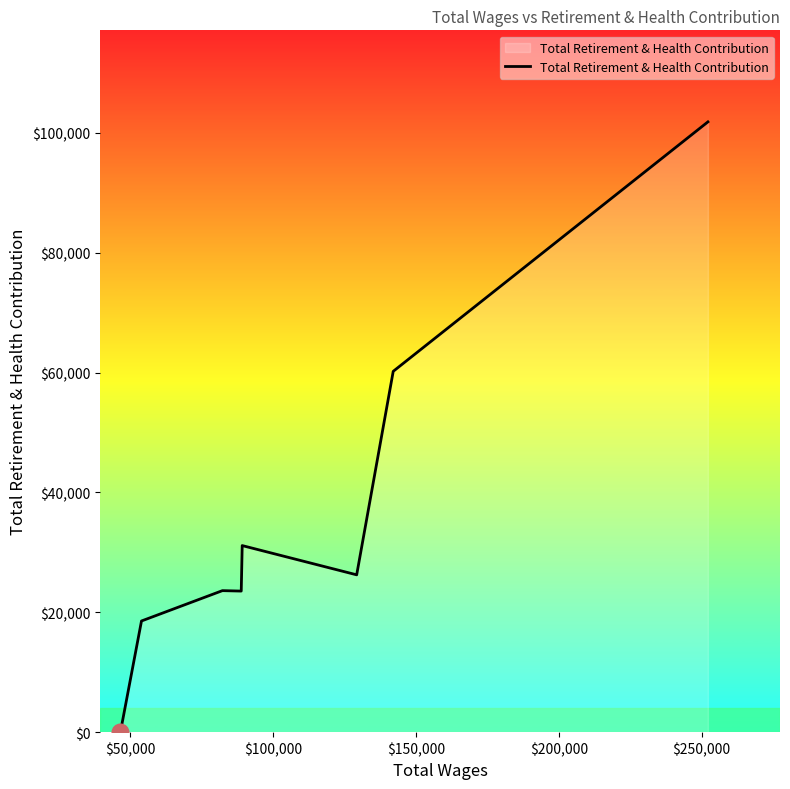

How many lines are shown in the chart?

1